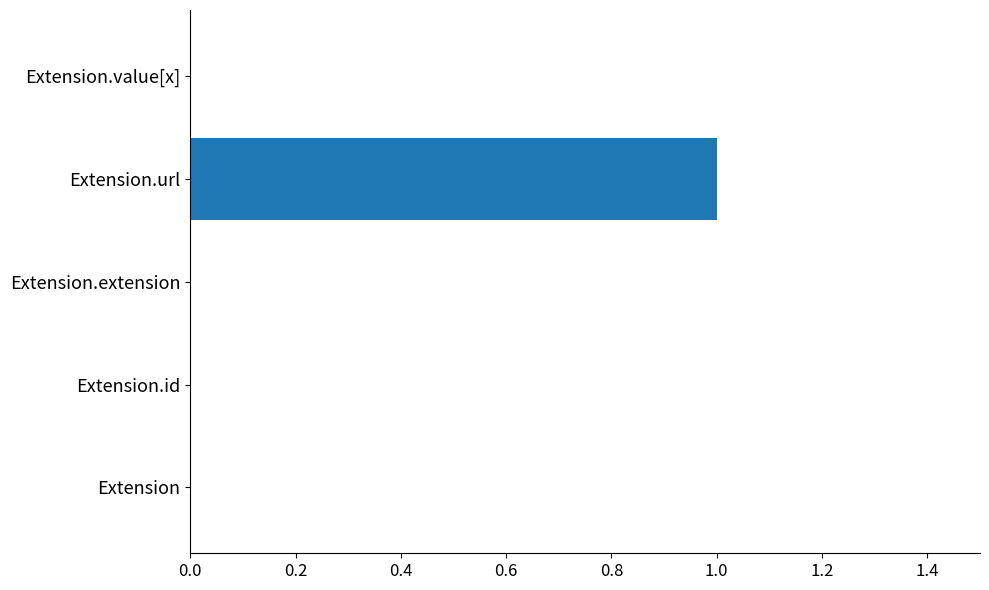

Are the bars grouped side by side (vs. stacked)?

No